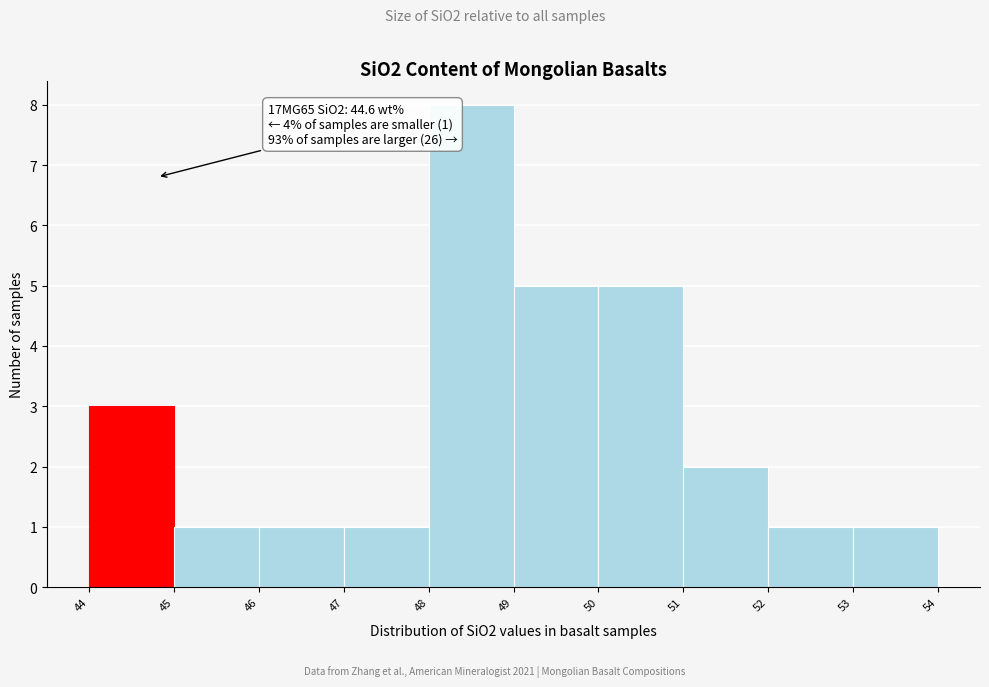

Which range on the x-axis has the tallest bar?

48 to 49